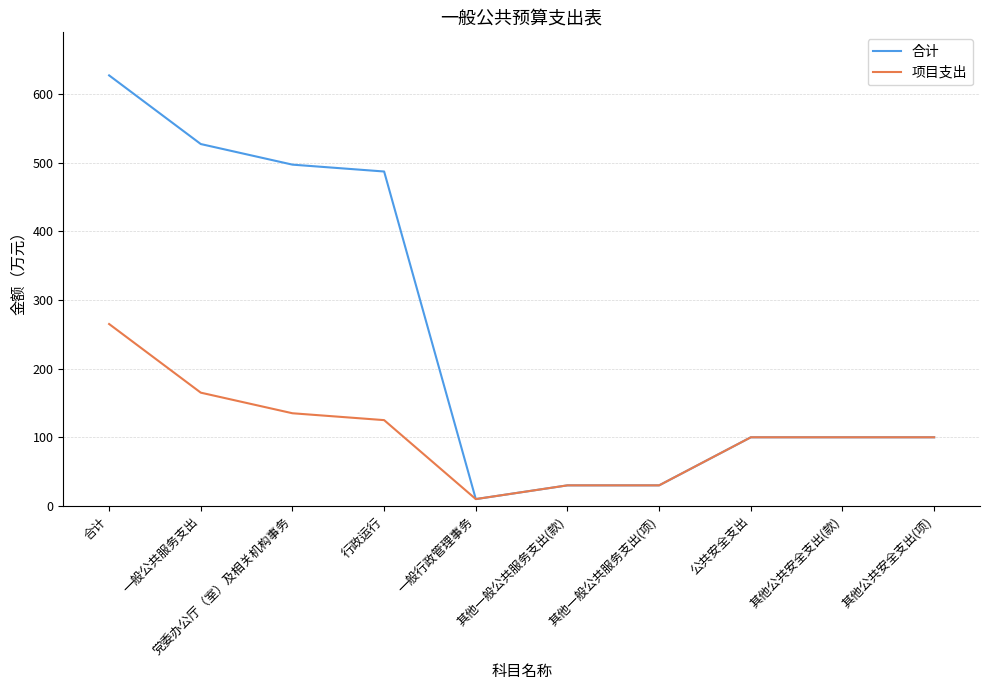

How many lines are shown in the chart?

2